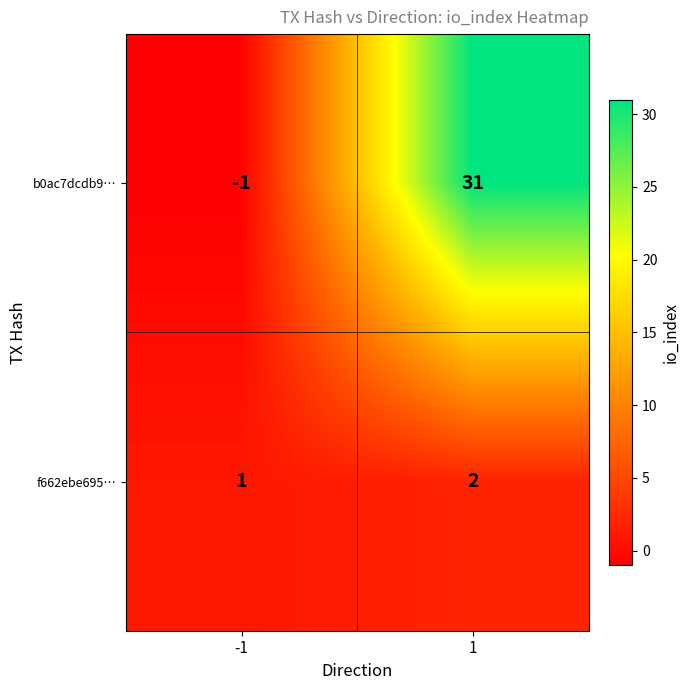

Reading left to right, extract all data points from this chart.

b0ac7dcdb9…: -1=-1	1=31
f662ebe695…: -1=1	1=2